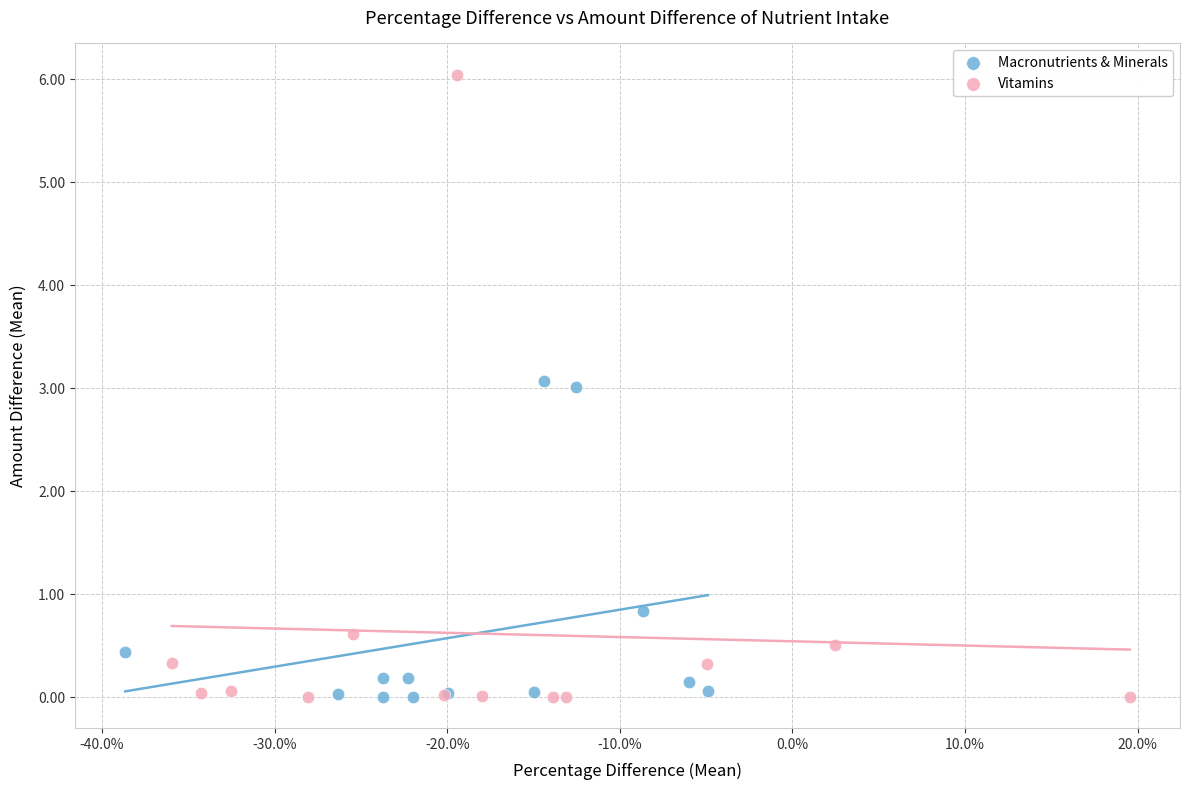

Which series has the widest spread of Y values?

Vitamins